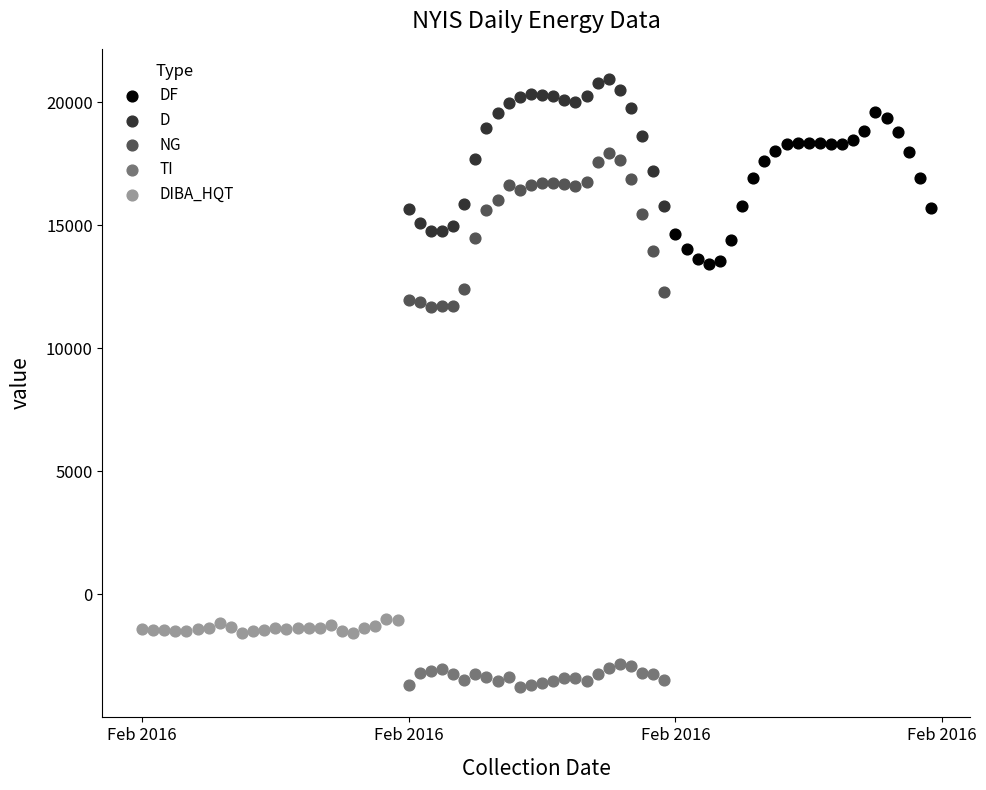

Which series reaches the maximum Y coordinate?

D